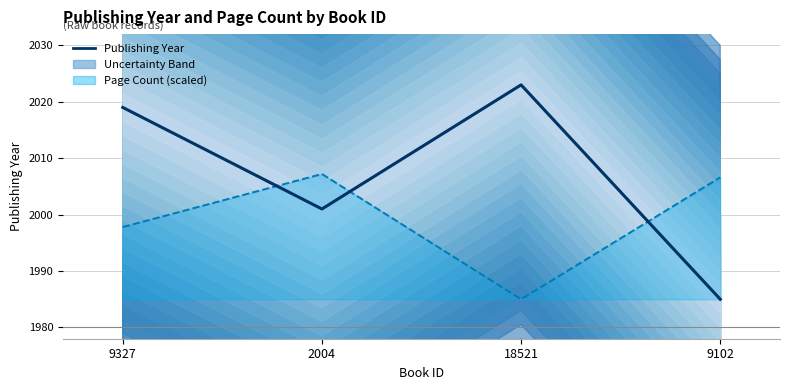

Where is the first local minimum for Page Count line (scaled)?

18521